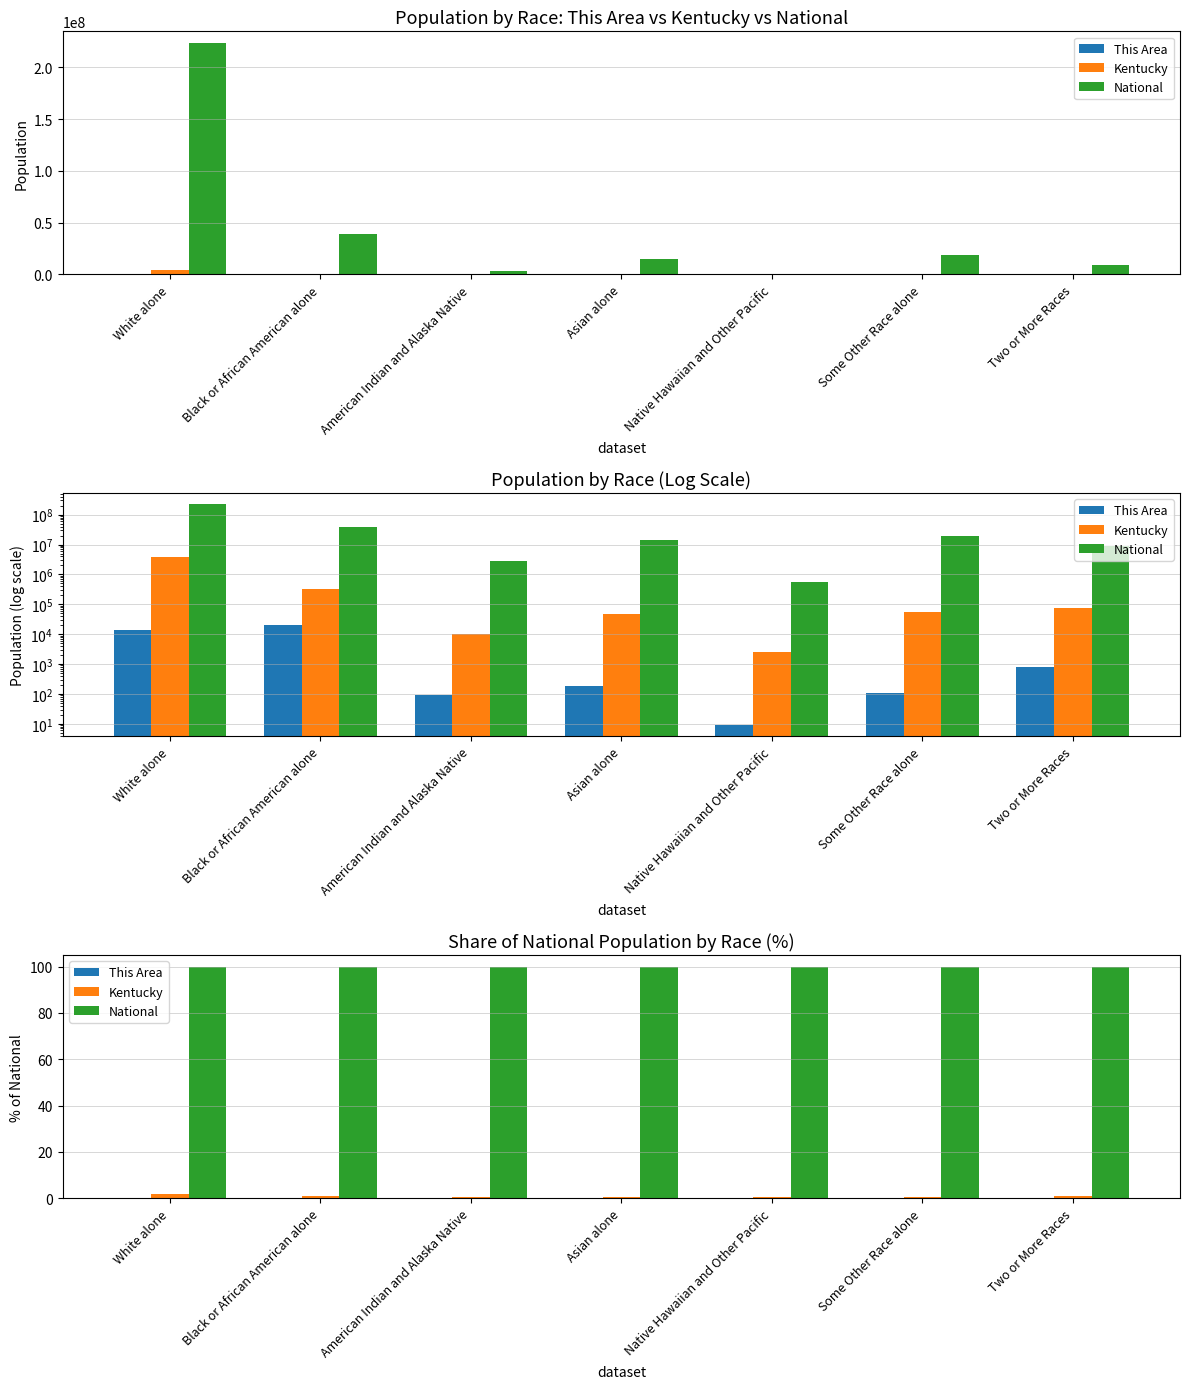

Which series has the largest range (max minus min)?

Kentucky